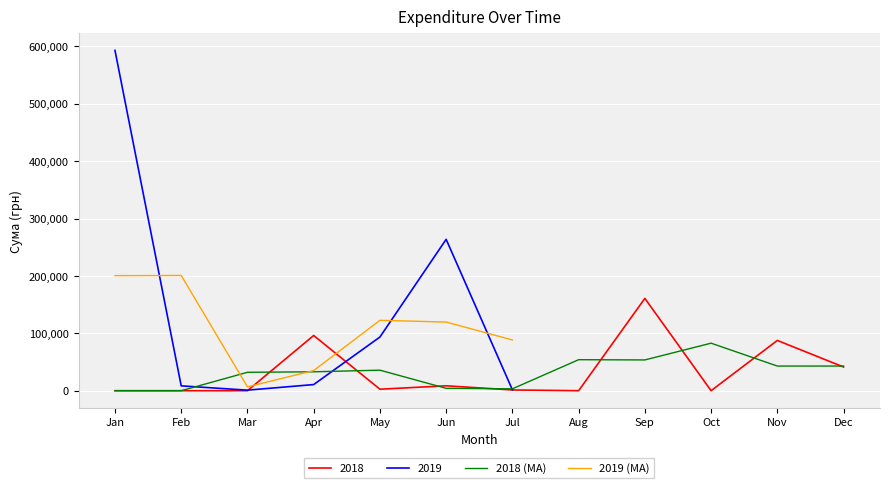

What is the maximum value for 2018 (MA)?

82791.3